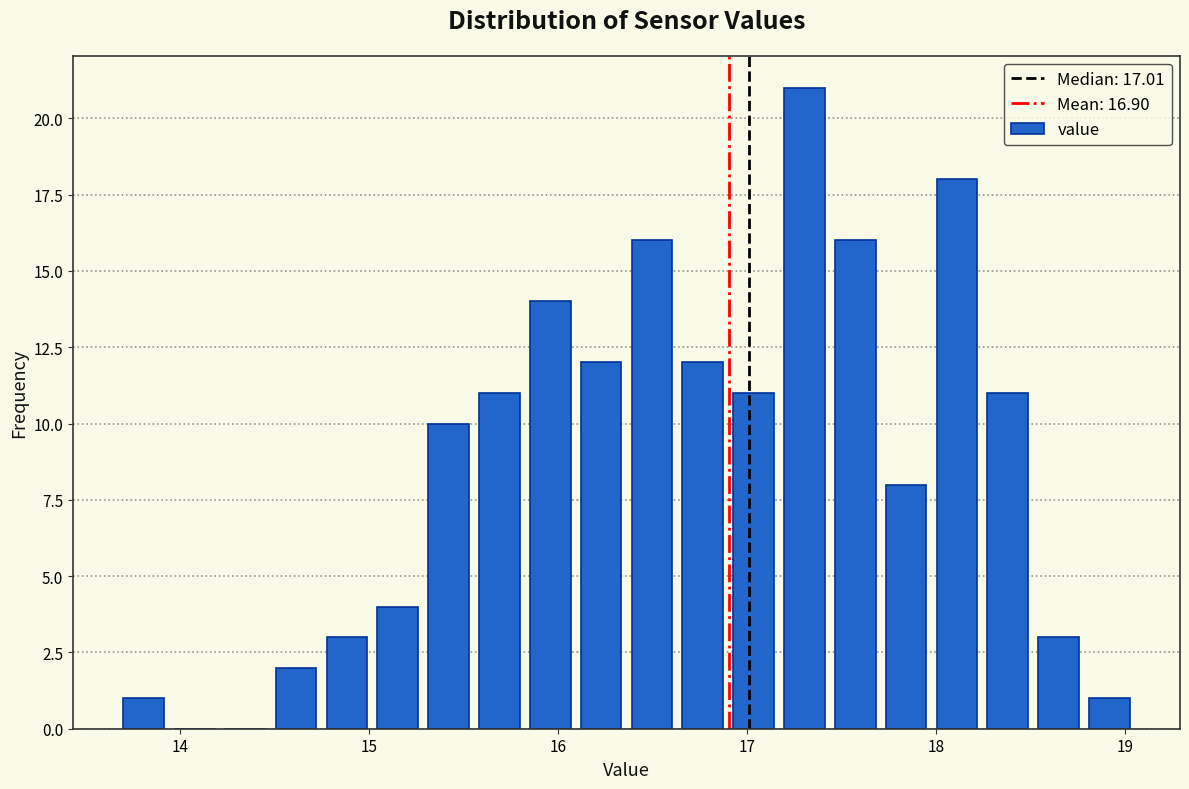

Around what value on the x-axis is the tallest bar? Give the approximate position of its centre, as read against the axis.

17.3